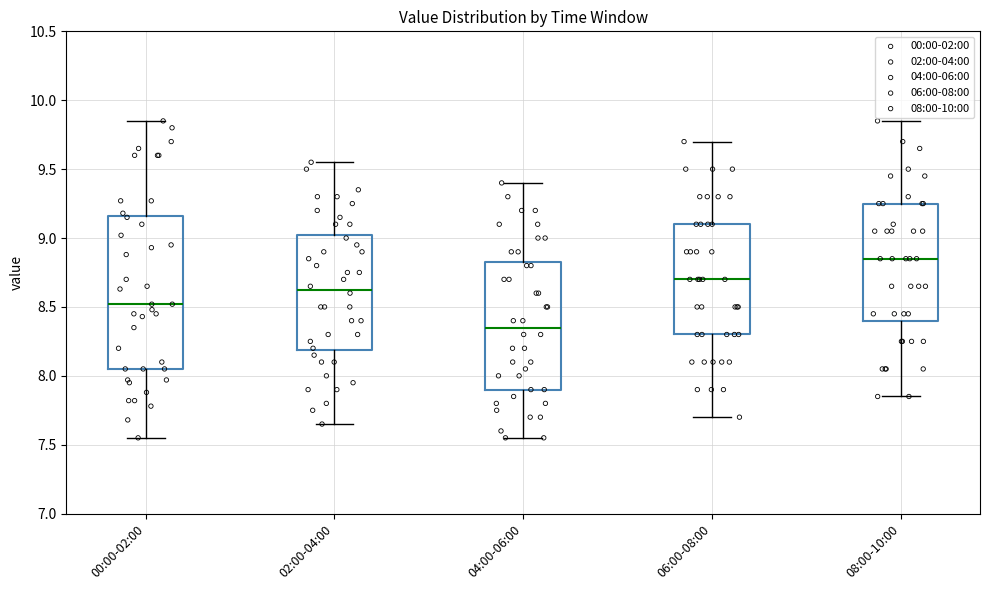

Comparing the boxes themselves (not the whiskers), which one is the tallest?

00:00-02:00